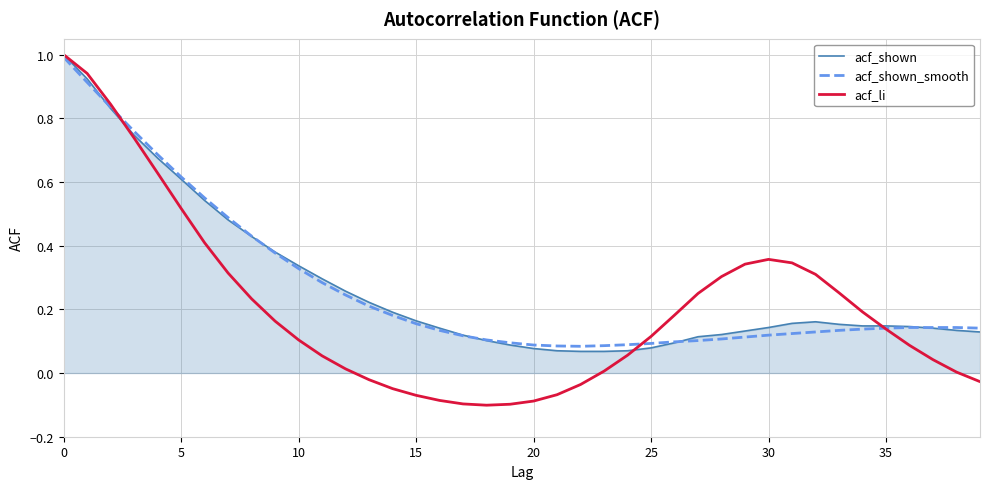

Which series has the widest spread of values?

acf_li